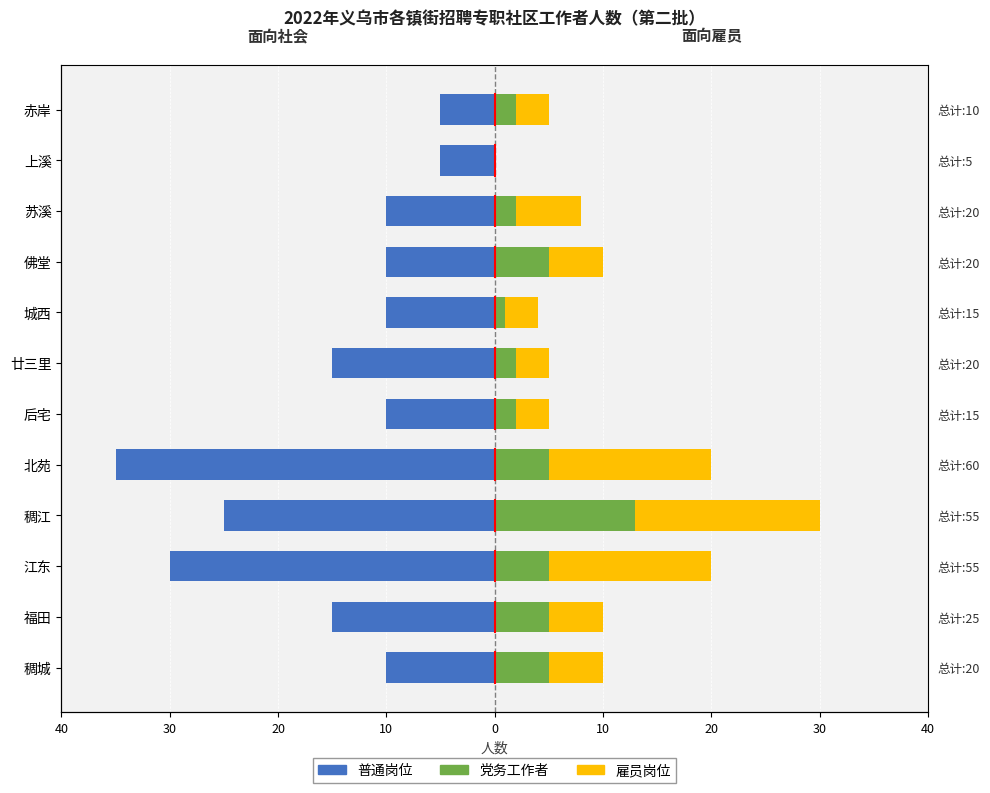

Which series has the widest spread of values?

普通岗位